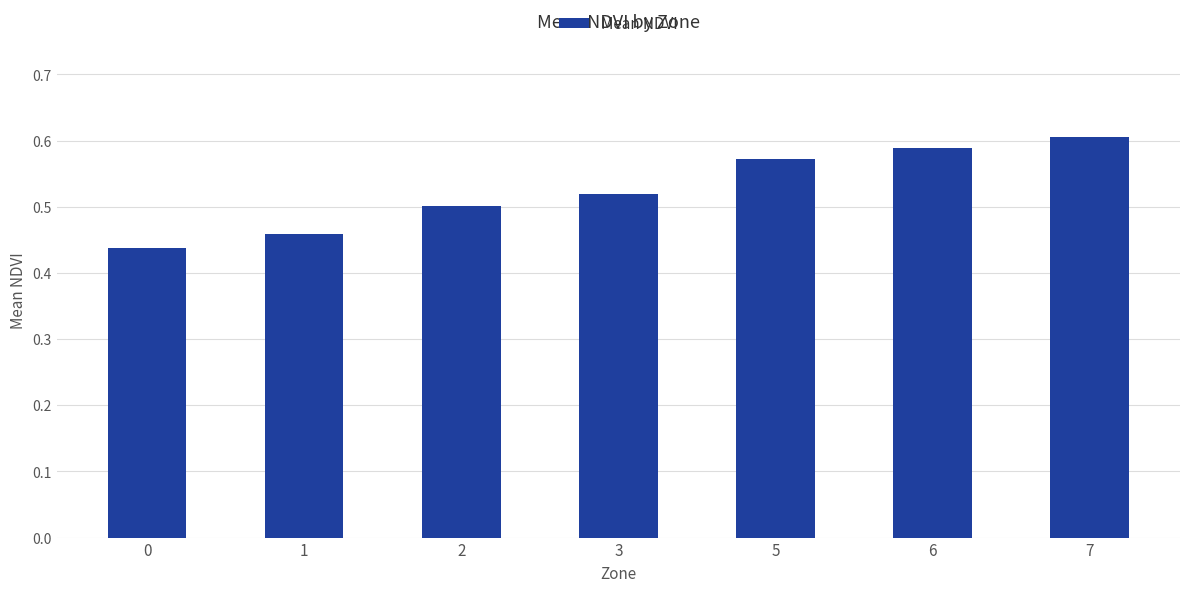

The value at 1 is 0.5. True or false?

True